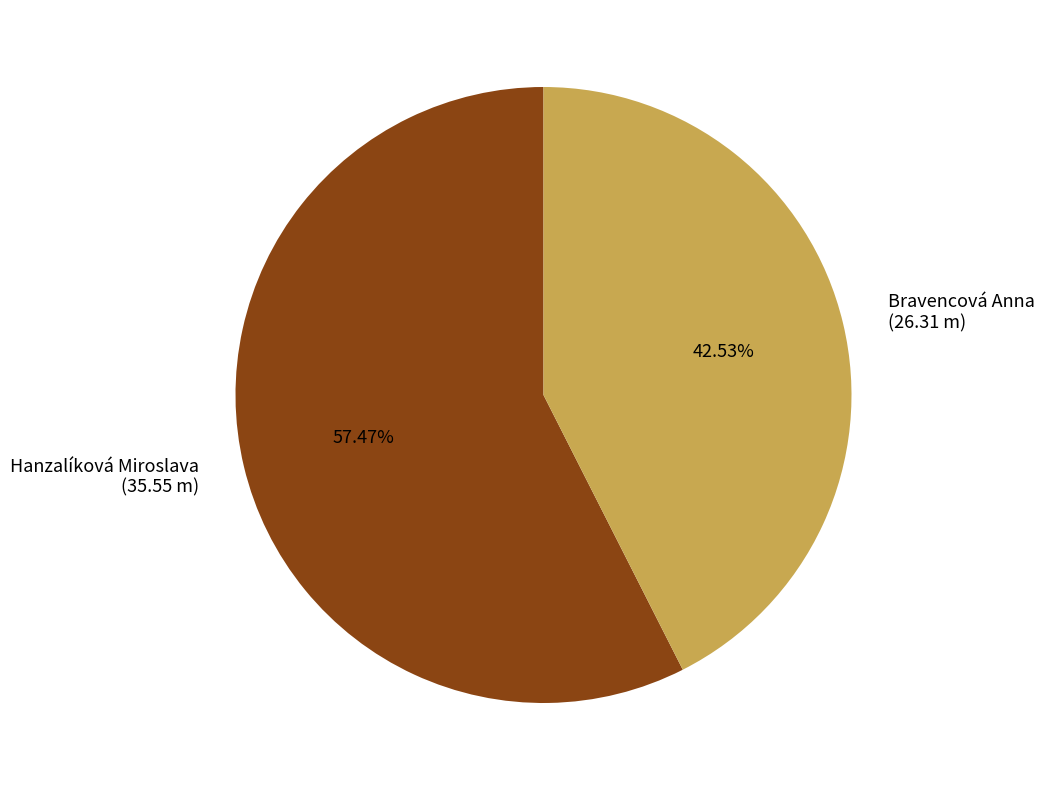

Which has a higher value, Hanzalíková Miroslava or Bravencová Anna?

Hanzalíková Miroslava